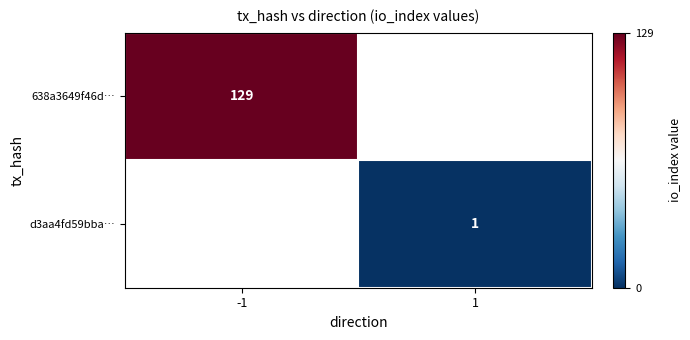

The 638a3649f46d… series shows 69 at -1. True or false?

False